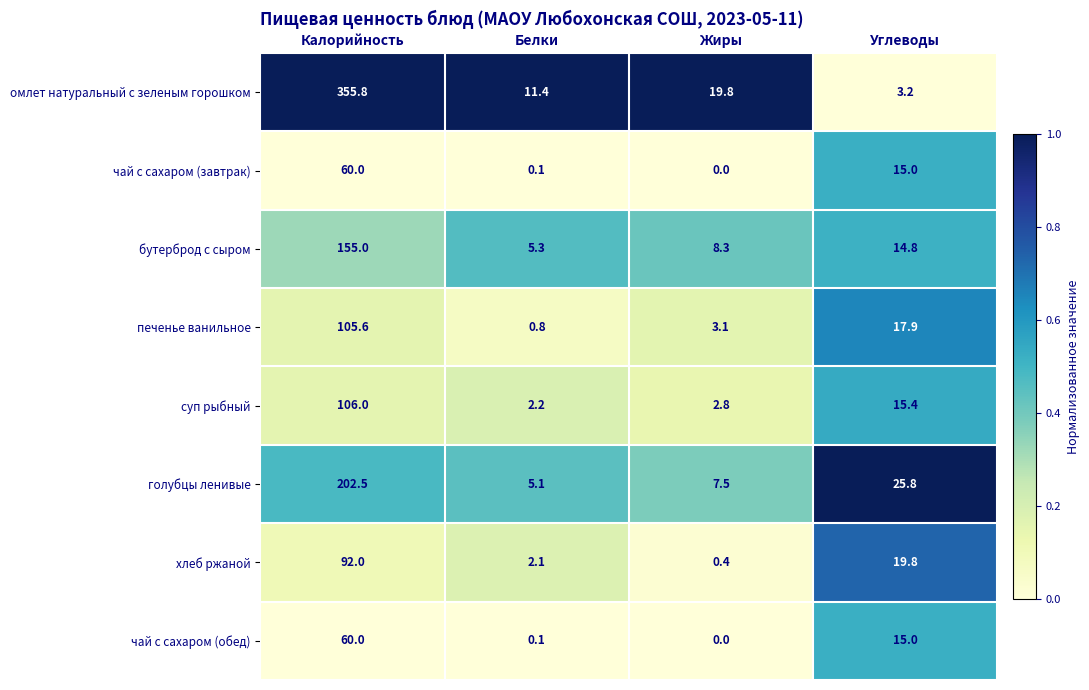

At which label does омлет натуральный с зеленым горошком reach its minimum?

Углеводы